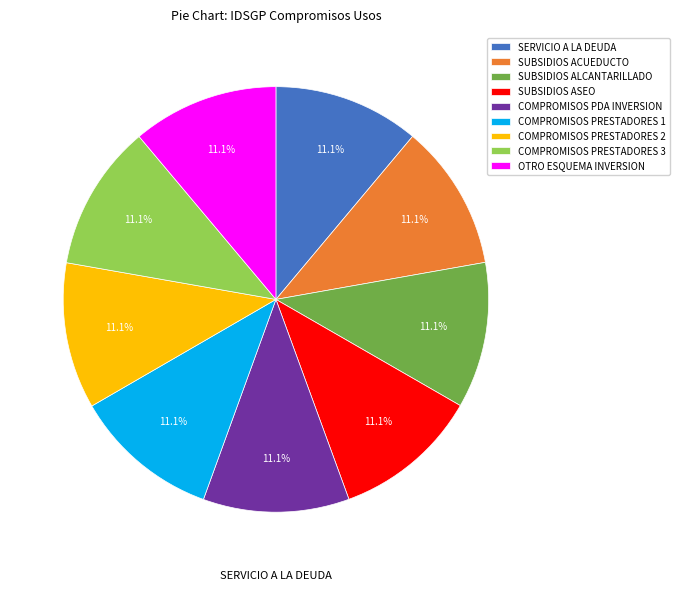

Is there a majority slice in this chart?

No